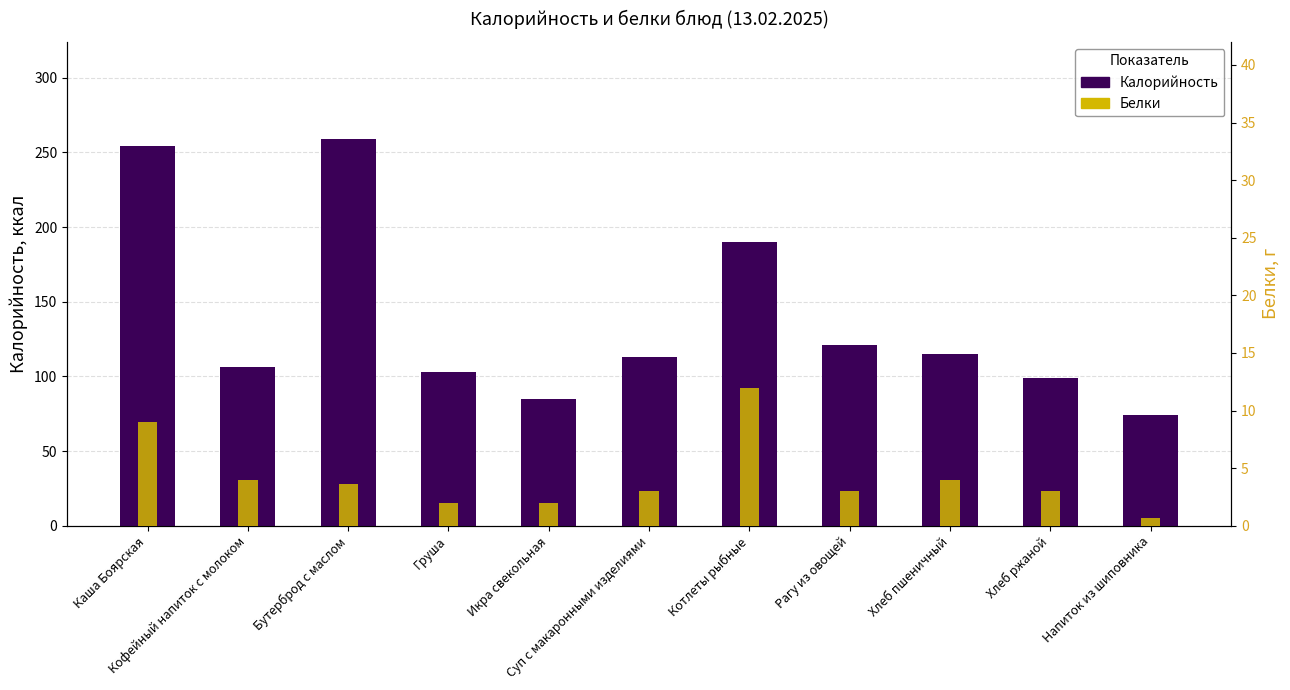

The Белки series shows 5.0 at Рагу из овощей. True or false?

False